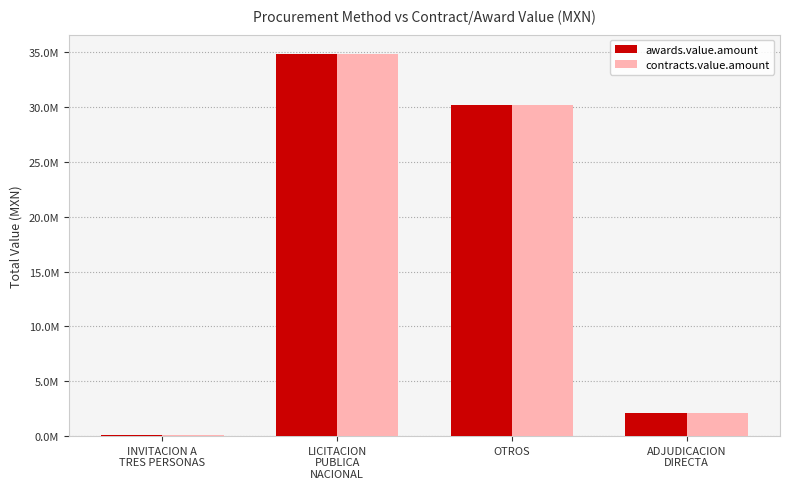

At which category is the sum across all series the highest?

LICITACION
PUBLICA
NACIONAL